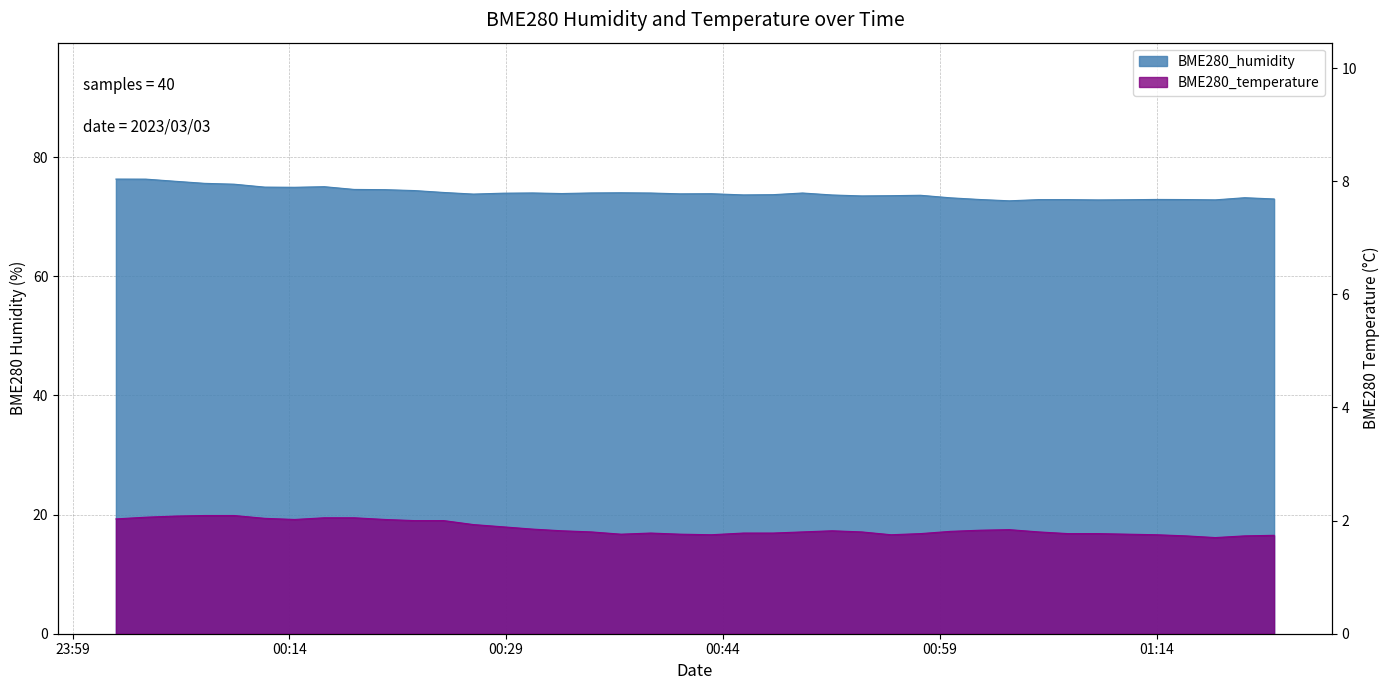

Reading right to left, transcribe all the data shown in this chart.

BME280_humidity: 73.0	73.2	72.8	72.9	72.9	72.8	72.8	72.9	72.9	72.7	72.9	73.2	73.6	73.5	73.5	73.7	74.0	73.7	73.7	73.9	73.8	74.0	74.0	74.0	73.9	74.0	74.0	73.8	74.1	74.4	74.5	74.6	75.0	74.9	75.0	75.5	75.6	76.0	76.3	76.3
BME280_temperature: 1.7	1.7	1.7	1.7	1.8	1.8	1.8	1.8	1.8	1.8	1.8	1.8	1.8	1.8	1.8	1.8	1.8	1.8	1.8	1.8	1.8	1.8	1.8	1.8	1.8	1.9	1.9	1.9	2.0	2.0	2.0	2.0	2.0	2.0	2.0	2.1	2.1	2.1	2.1	2.0